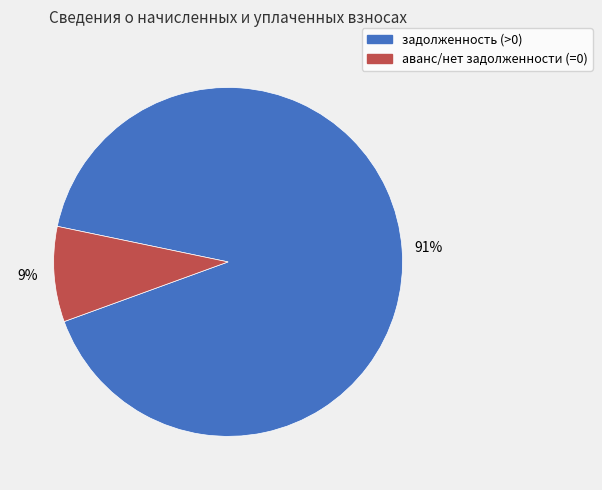

To the nearest percent, what is the average slice percentage?

50%